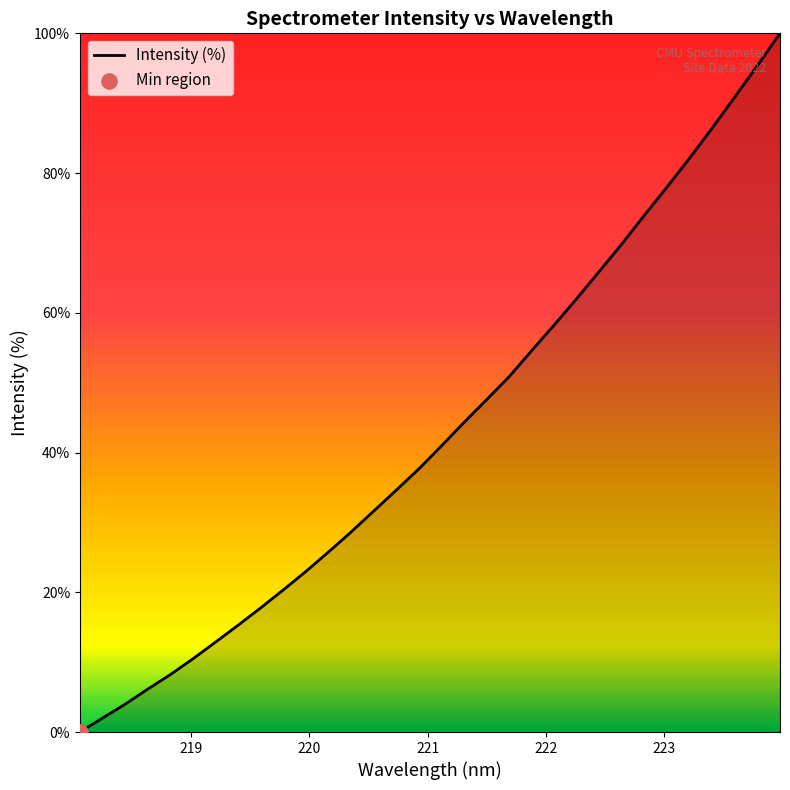

What is the maximum value shown in the chart?

100.0